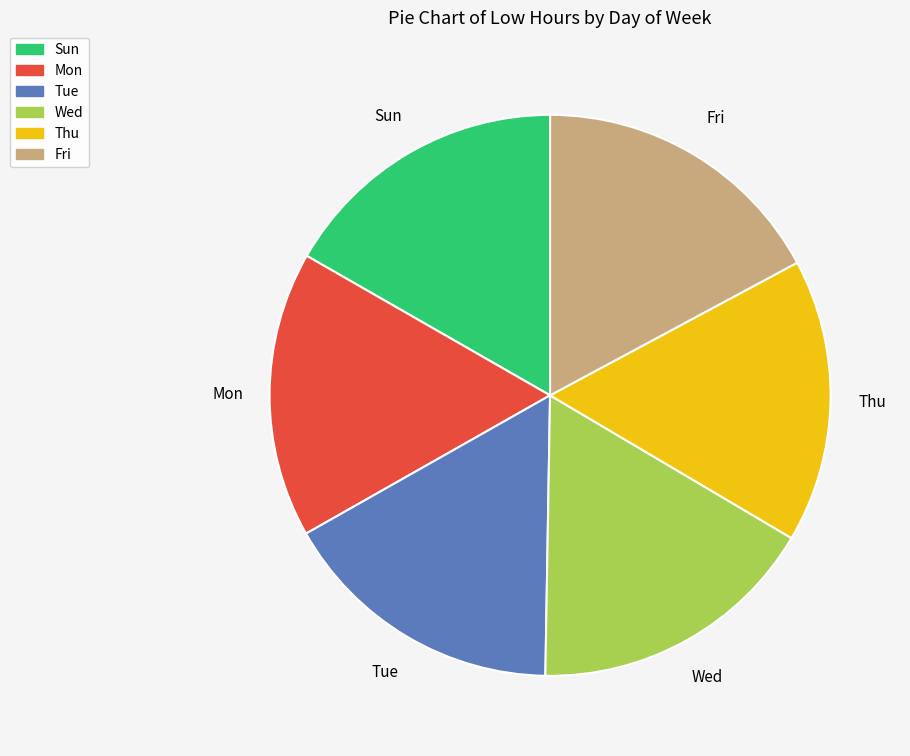

Count the number of slices in the pie.

6